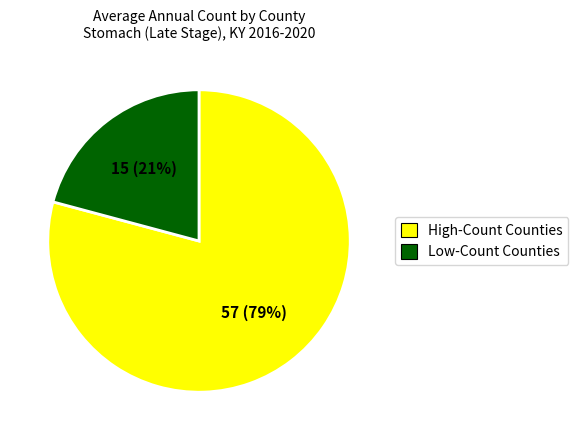

To the nearest percent, what is the average slice percentage?

50%